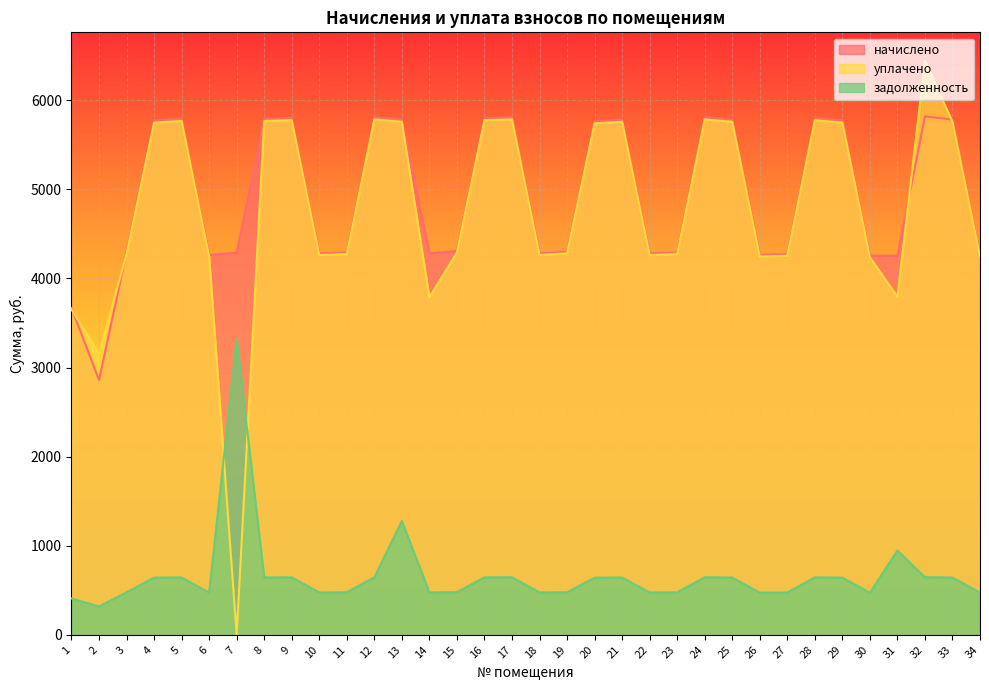

How many times do задолженность and уплачено cross each other?

2